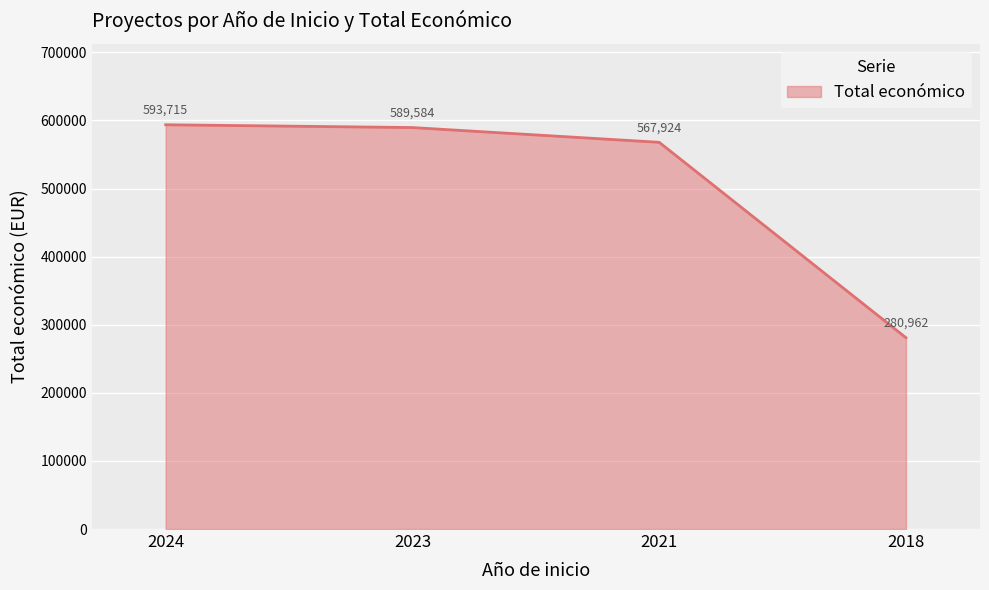

At which label does the data first exceed 589584?

2024